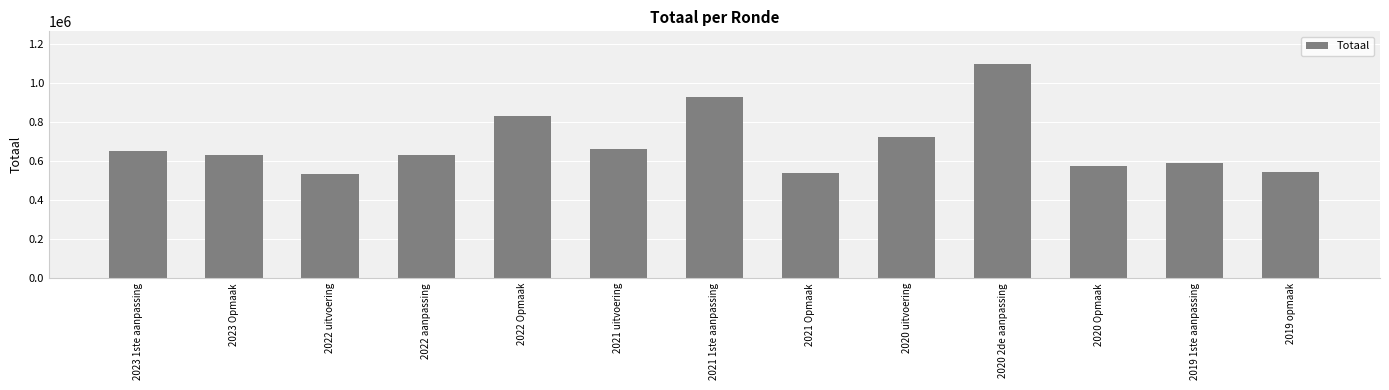

What is the sum of the values at 2020 Opmaak and 2022 uitvoering?

1109306